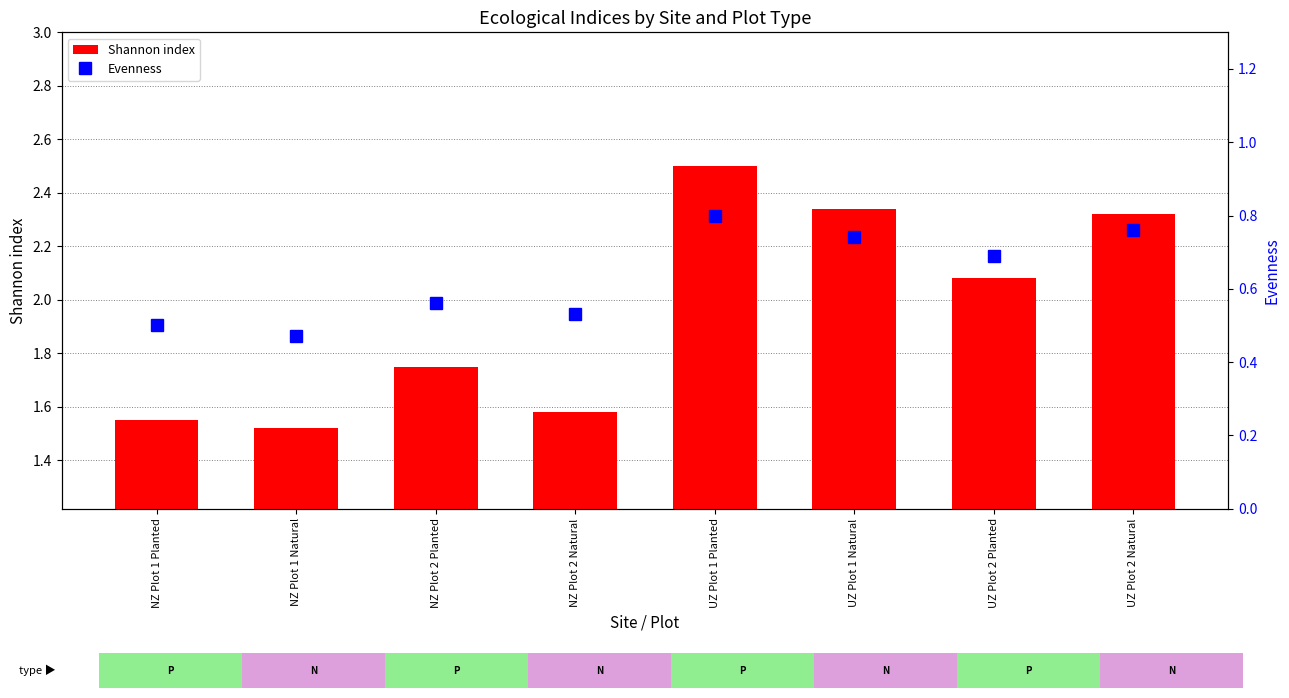

What is the lowest value of the Evenness series?

0.5